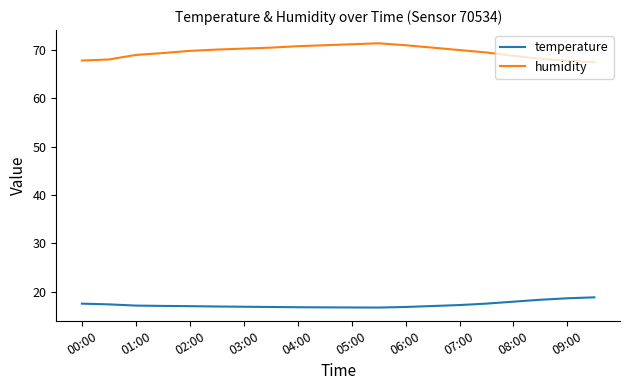

List the series in order of their peak value, highest first.

humidity, temperature